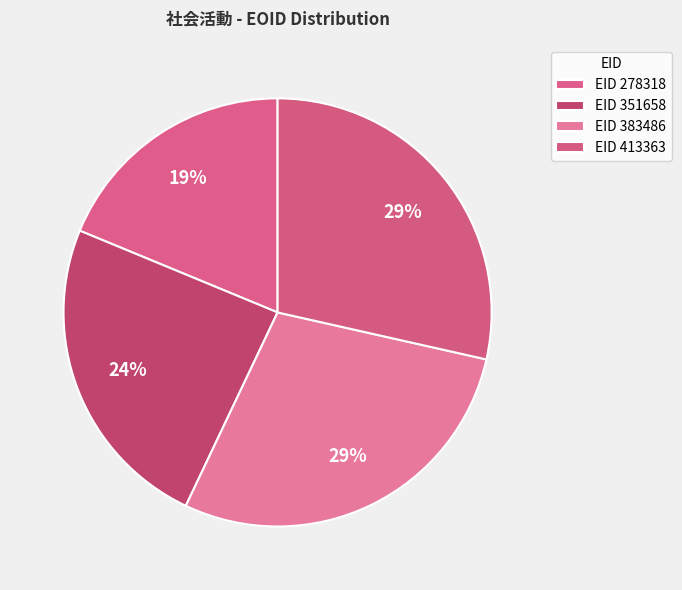

How many segments does this pie chart have?

4